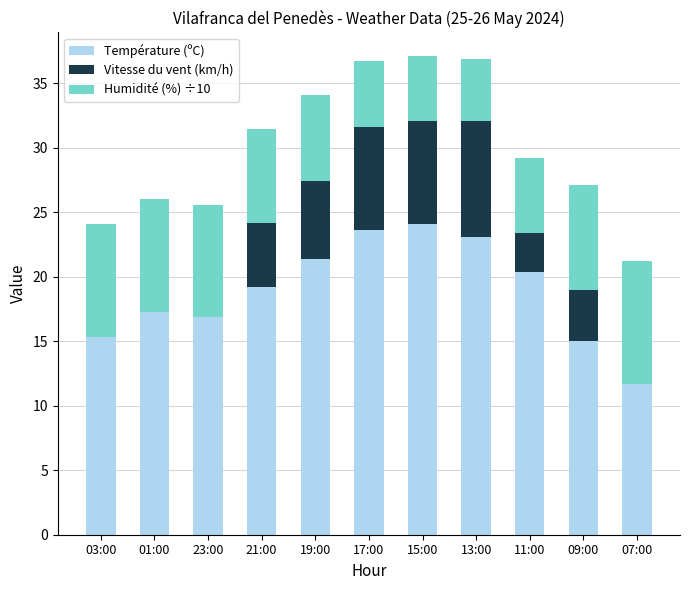

Is it true that Température (ºC) equals 20.4 at 11:00?

True